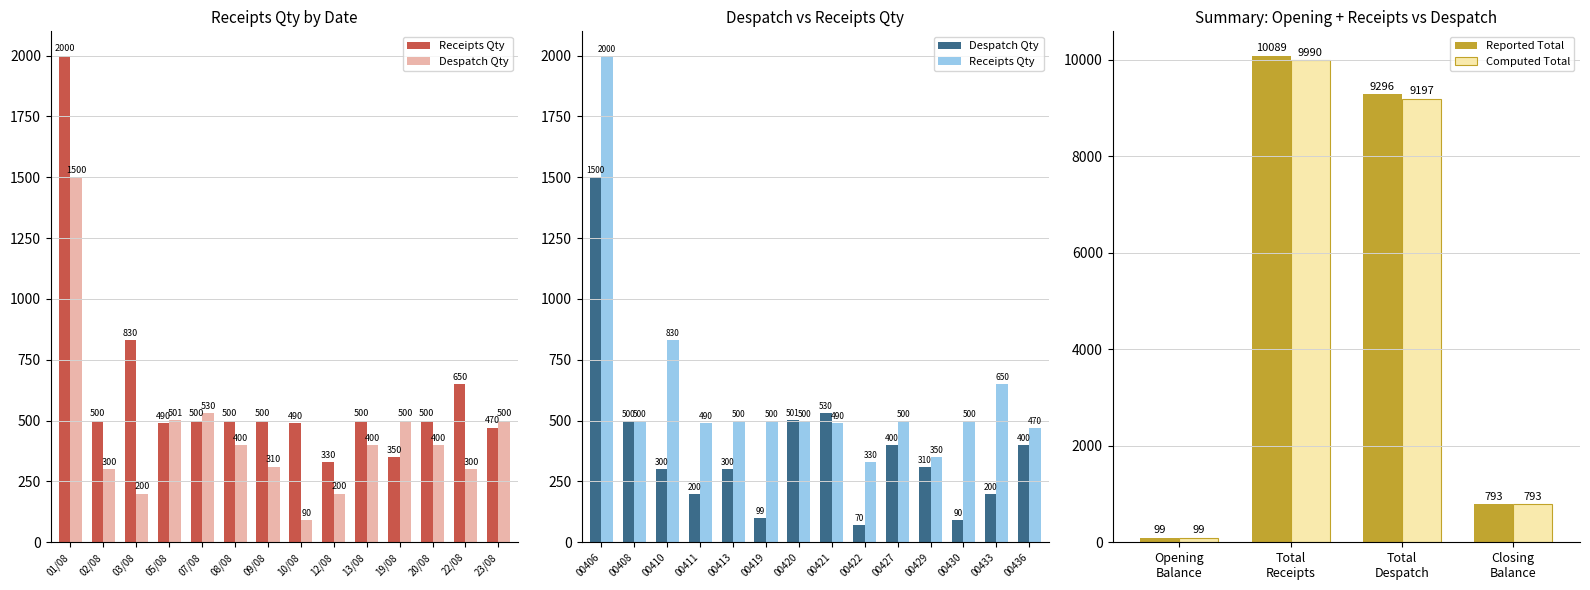

What is the sum of all Despatch Qty (Nos) values?

6131